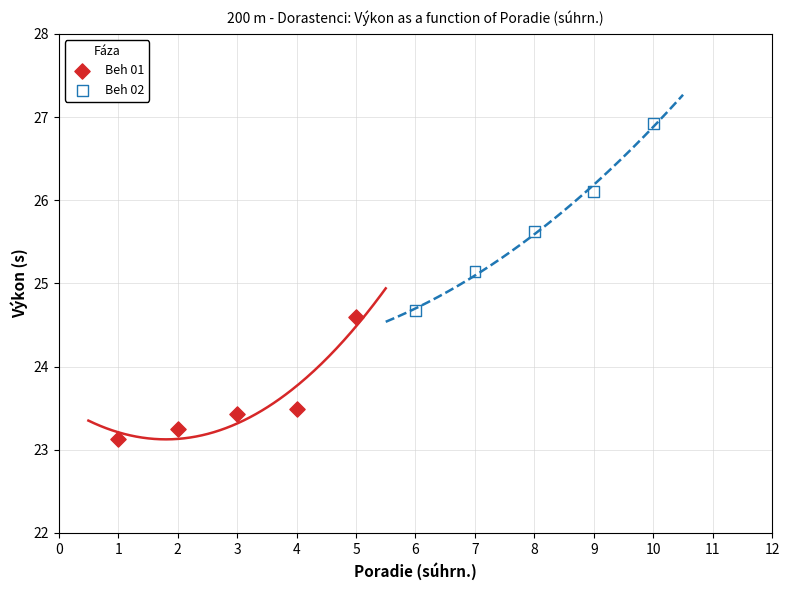

Which series contains the lowest Y value?

Beh 01